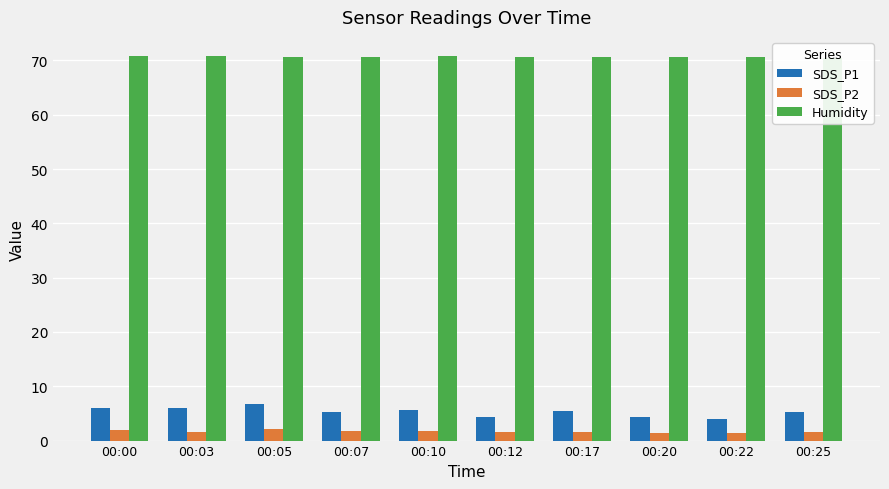

How many Humidity values are between 70 and 71?

10